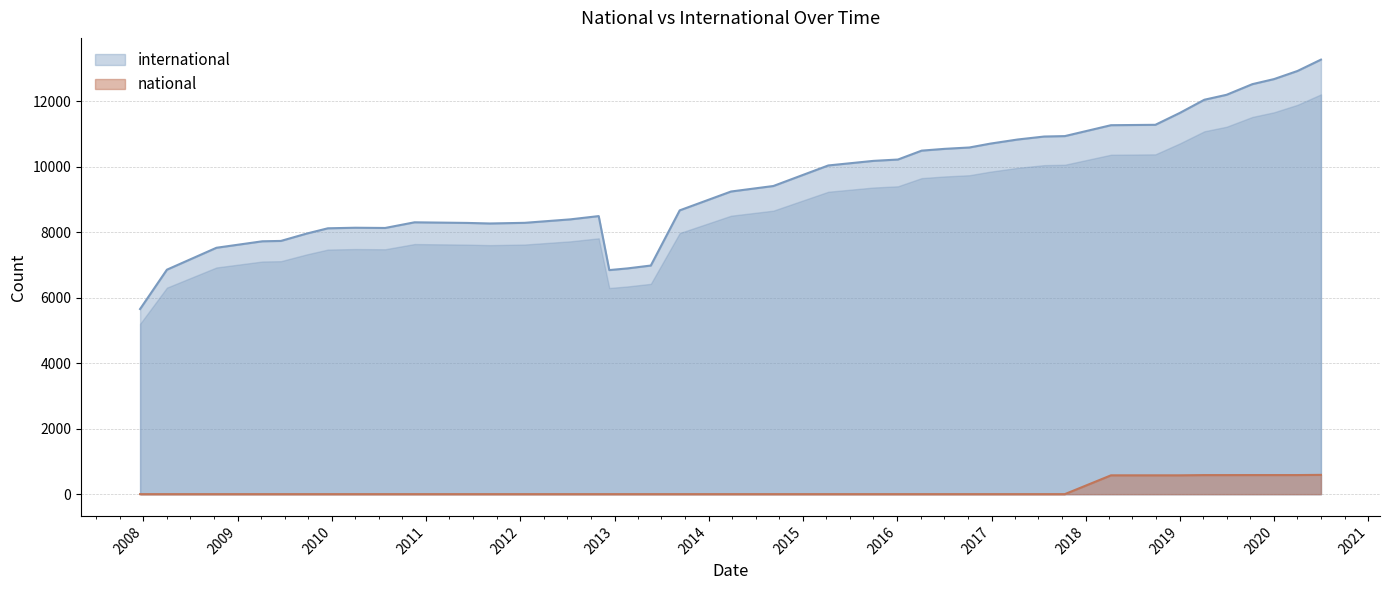

What is the average value of the national series?

132